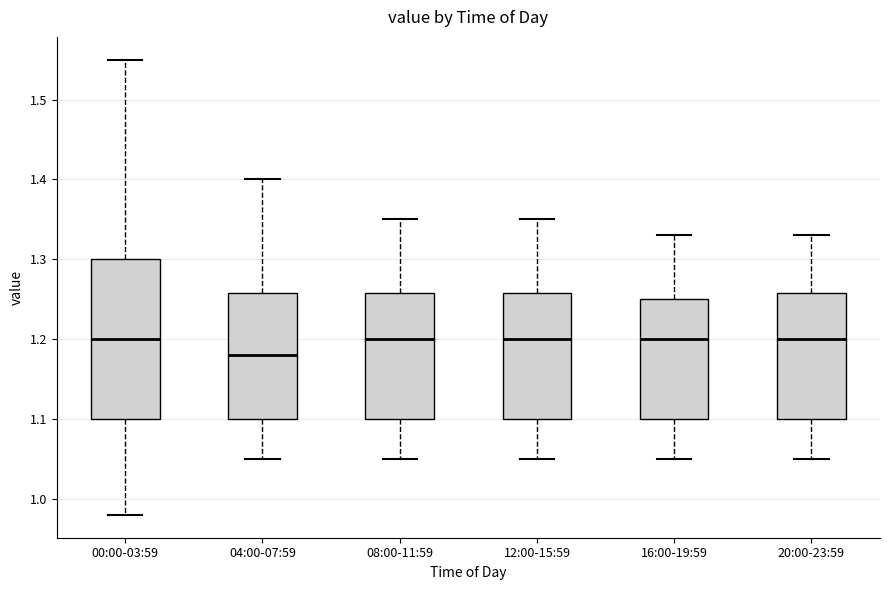

Which box is the tallest, from its lower edge to its upper edge?

00:00-03:59